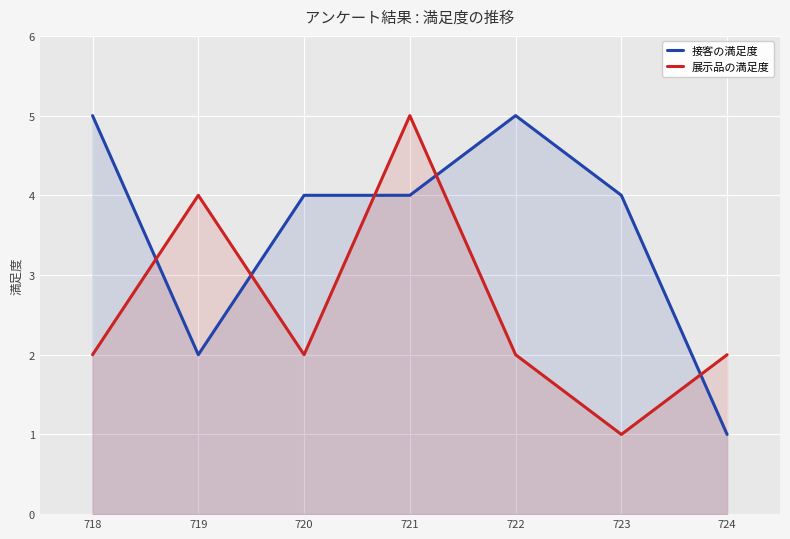

What is the average value of the 展示品の満足度 series?

3